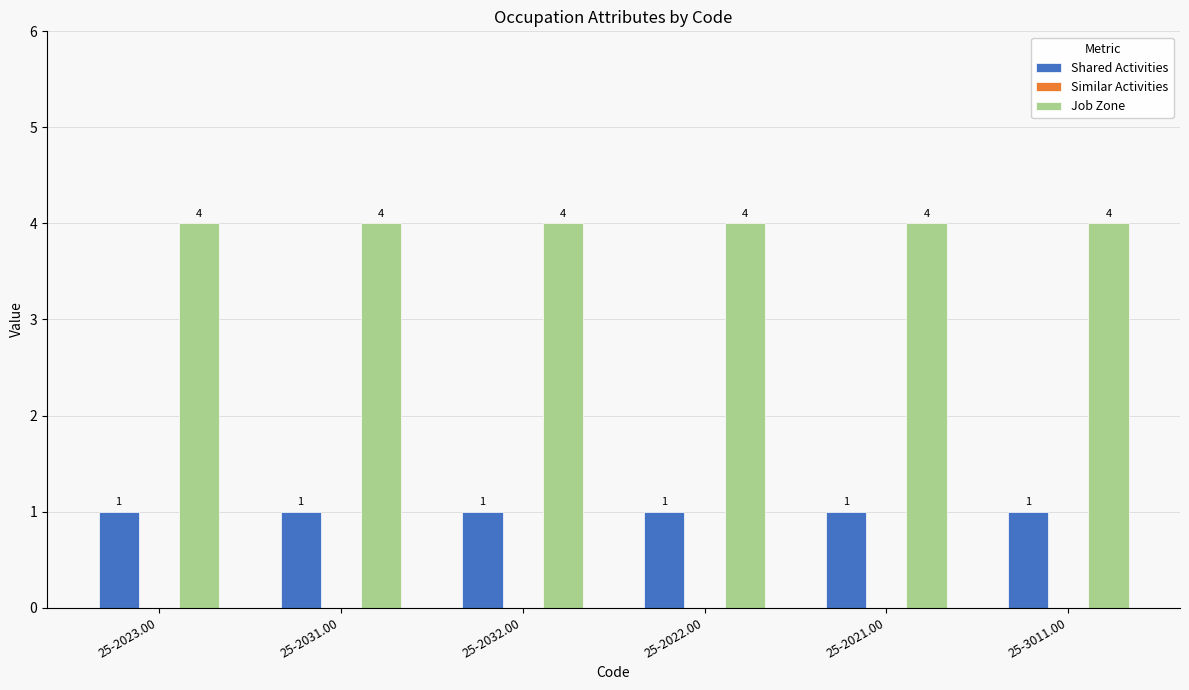

What position from the left is 25-3011.00?

6